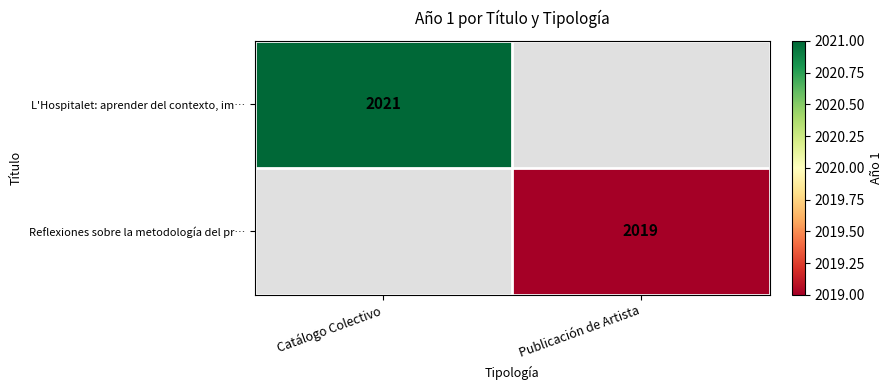

At which category does the chart reach its peak across all series?

Catálogo Colectivo